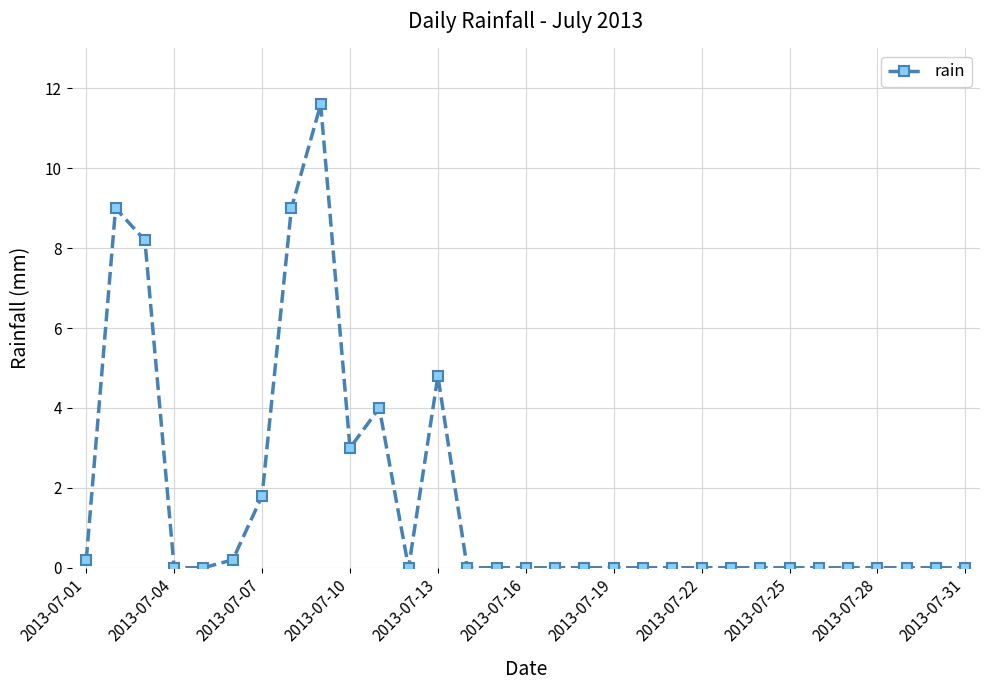

What is the value of the 11th point from the left?

4.0